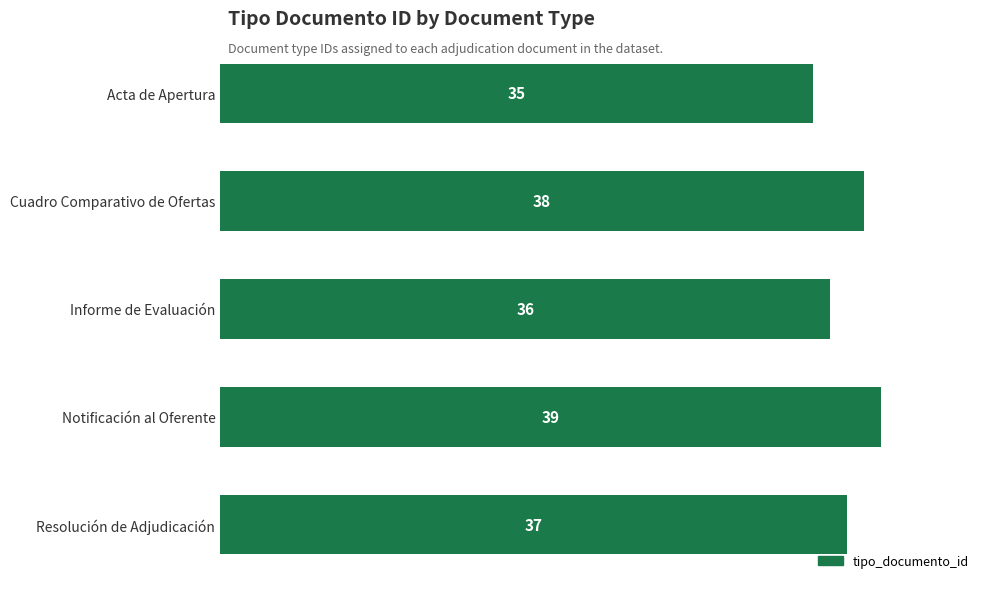

What is the sum of all values?

185